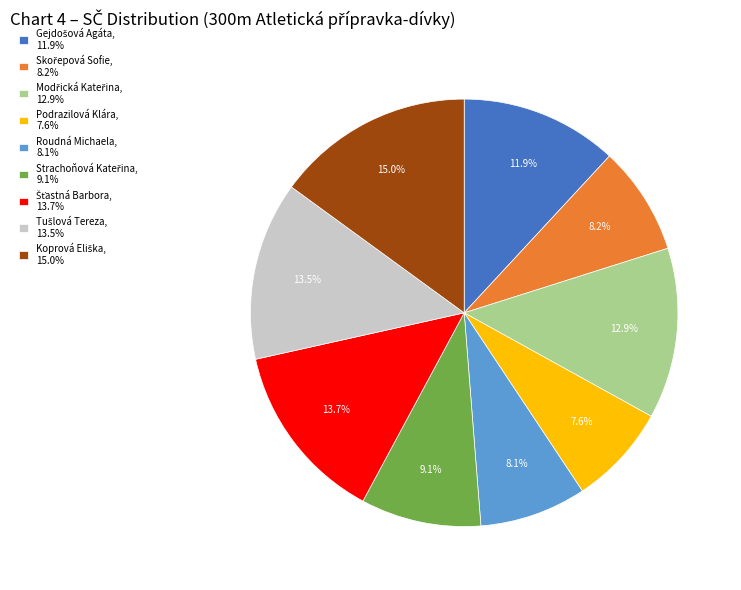

Does any single category account for the majority?

No